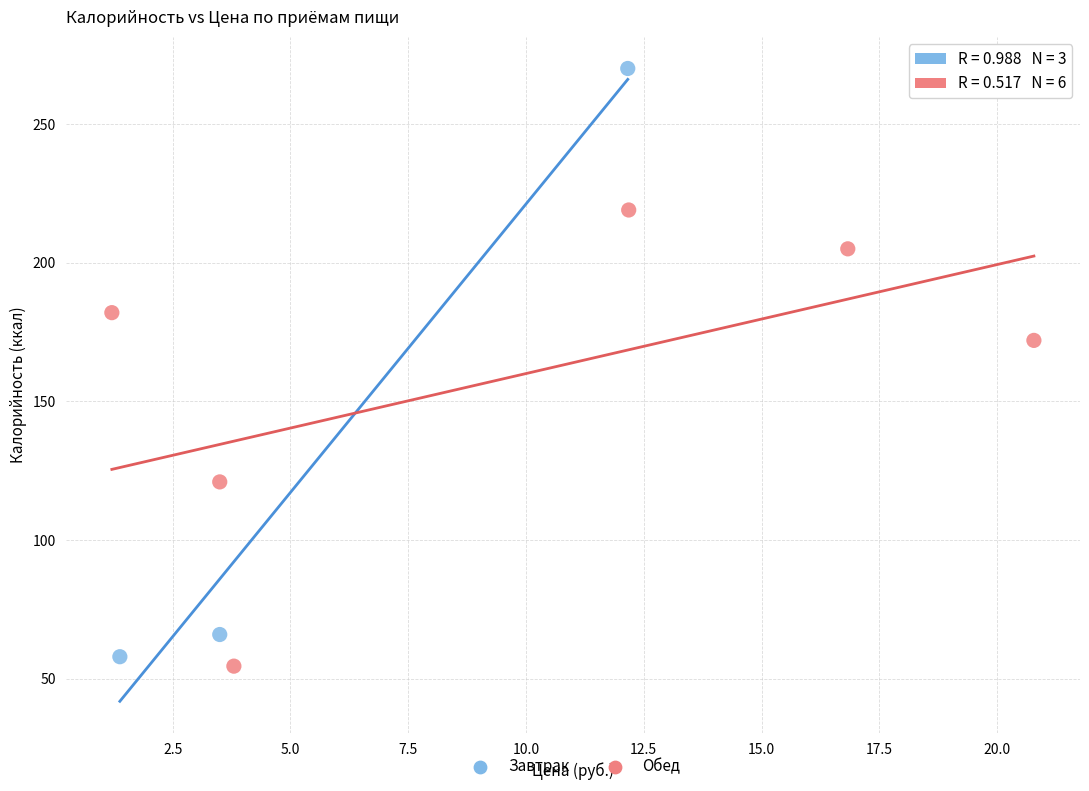

Which series has the widest spread of Y values?

Завтрак